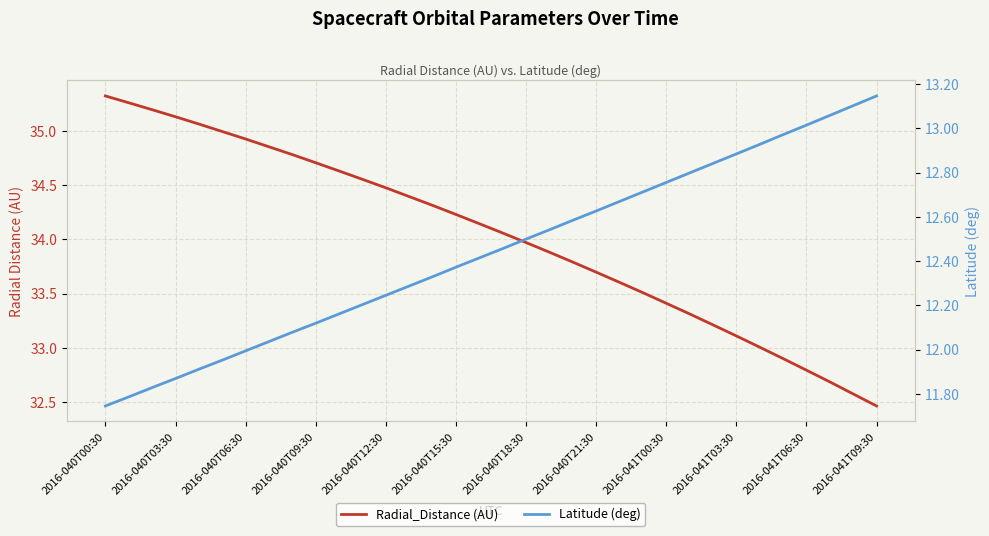

Which series has the largest total across all categories?

Radial_Distance (AU)